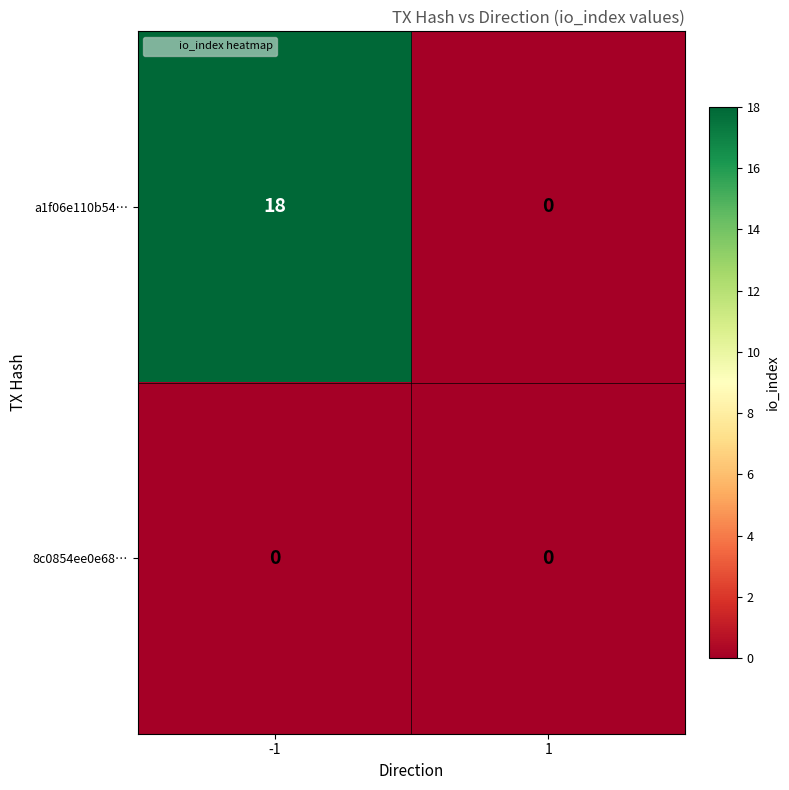

True or false: a1f06e110b54… has a value of 18 at -1.

True